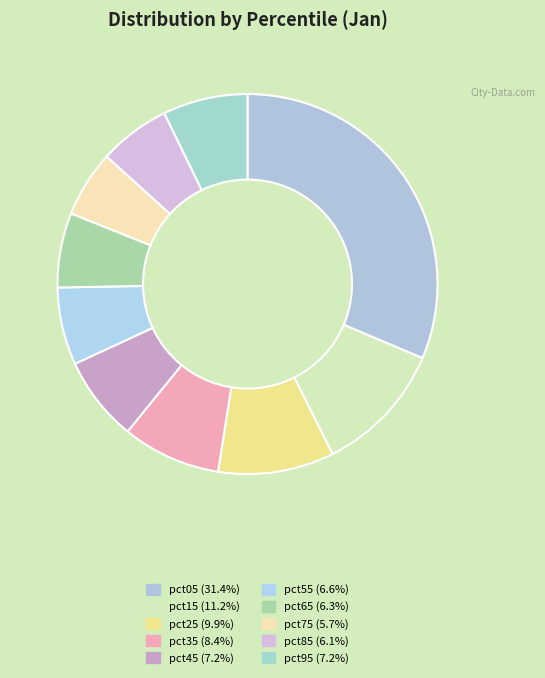

To the nearest percent, what percentage of the pie is pct75?

6%